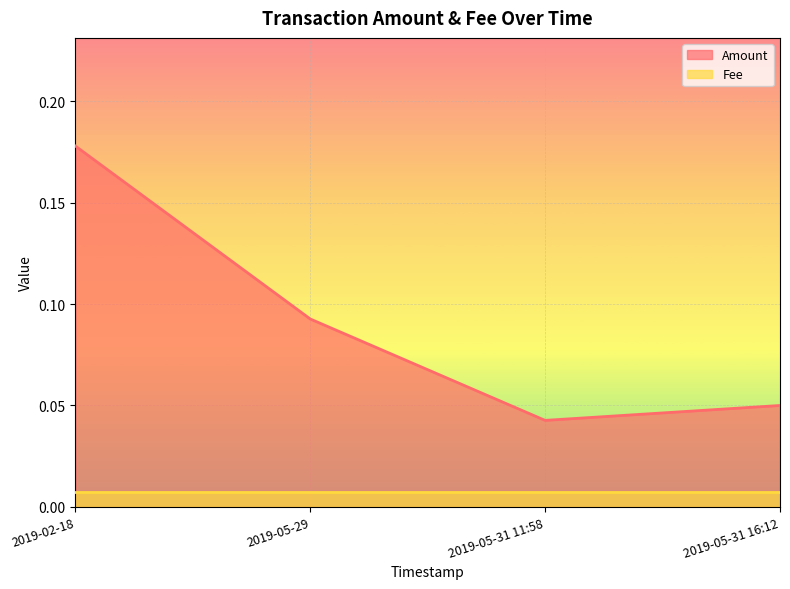

Rank the categories by value from lowest to highest.

2019-05-31 11:58, 2019-05-31 16:12, 2019-05-29, 2019-02-18